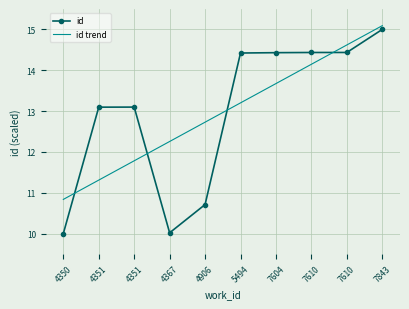

Is it true that id trend equals 21.5 at 5494?

False